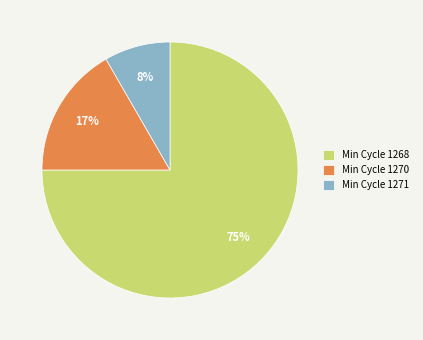

To the nearest percent, what is the average slice percentage?

33%